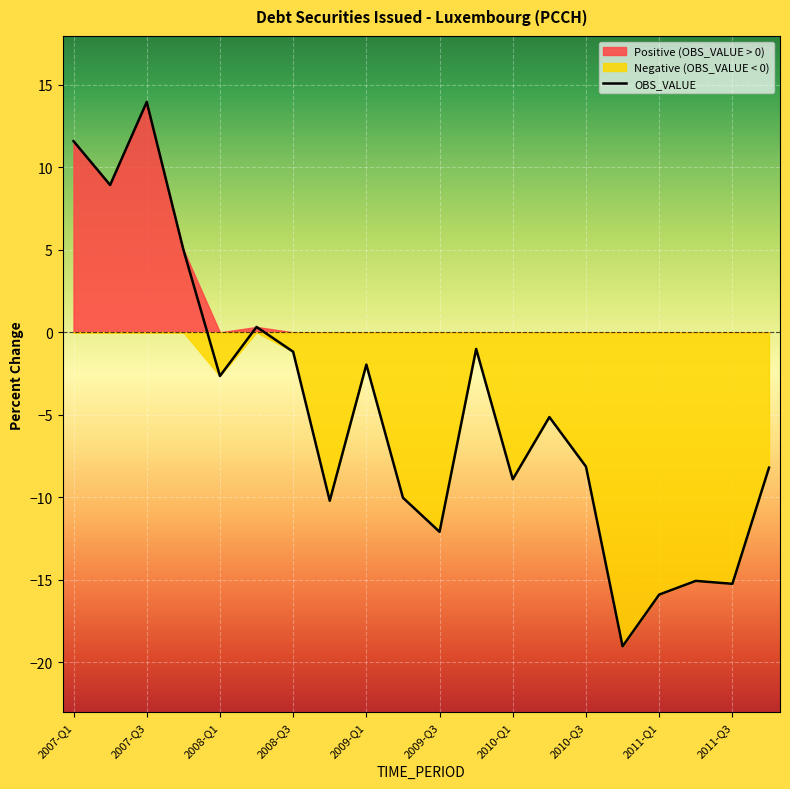

Count the number of categories in the chart.

20